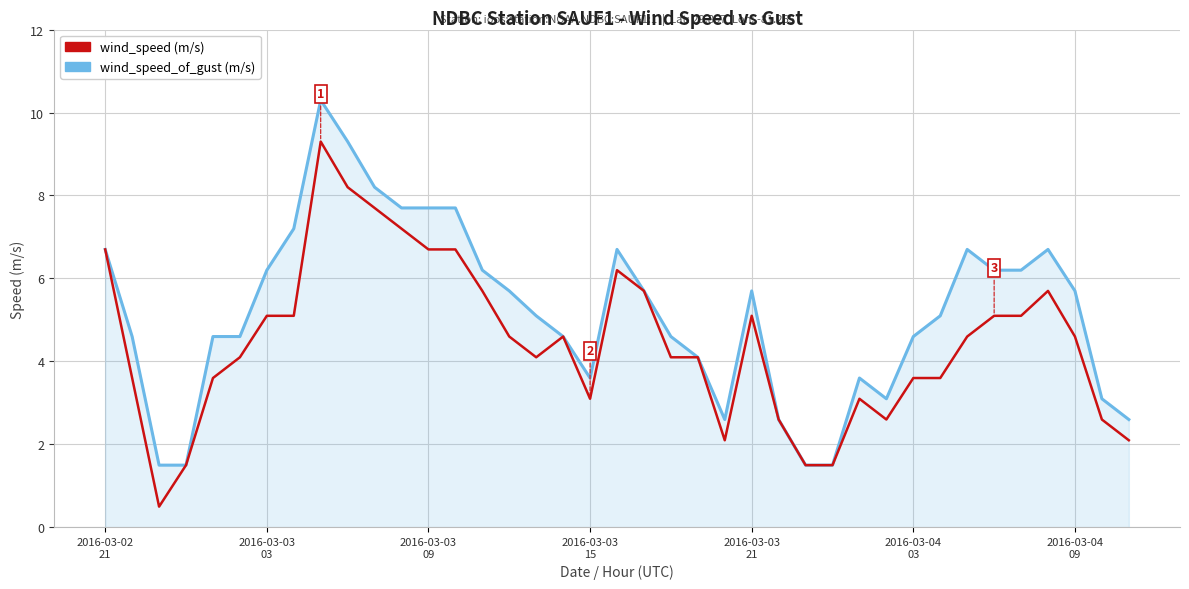

What is the smallest value displayed?

0.5